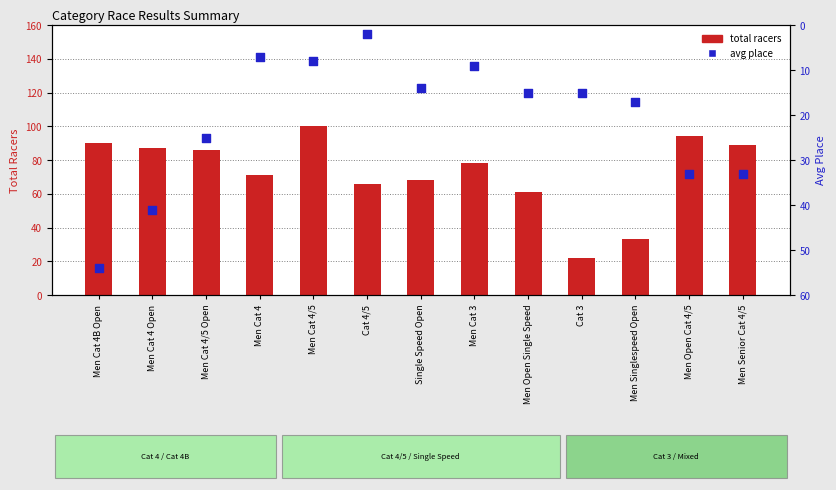

Is the value of total racers at Men Cat 4 greater than the value of avg place at Men Cat 4B Open?

Yes